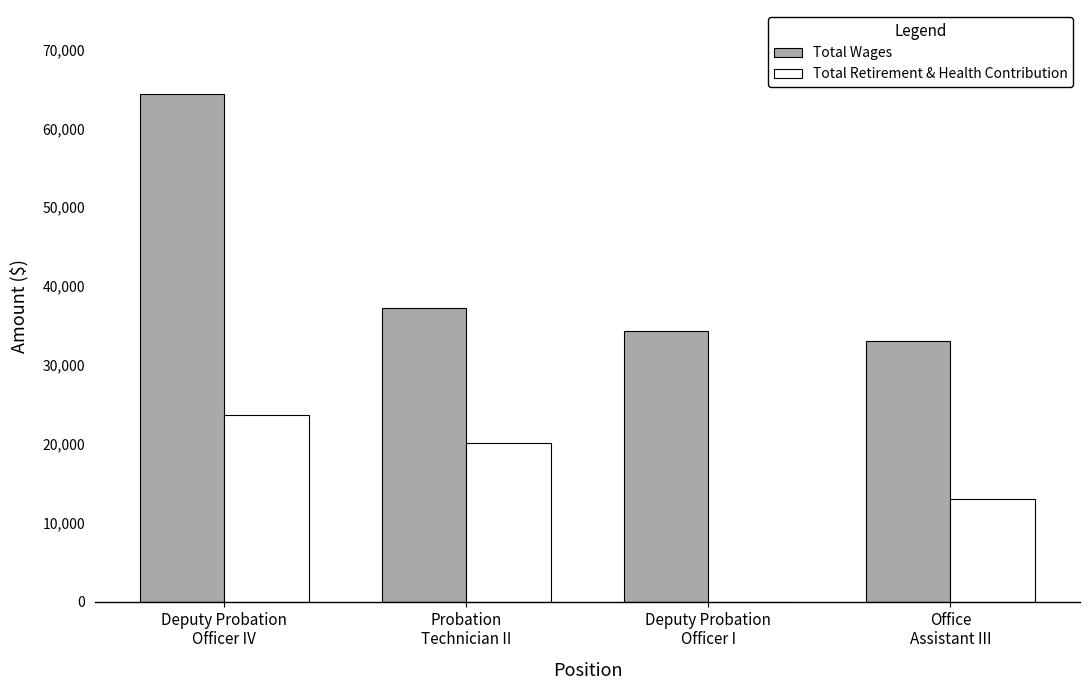

Reading left to right, list all the values displayed in this chart.

Total Wages: 64406	37195	34320	33075
Total Retirement & Health Contribution: 23676	20074	0	13044